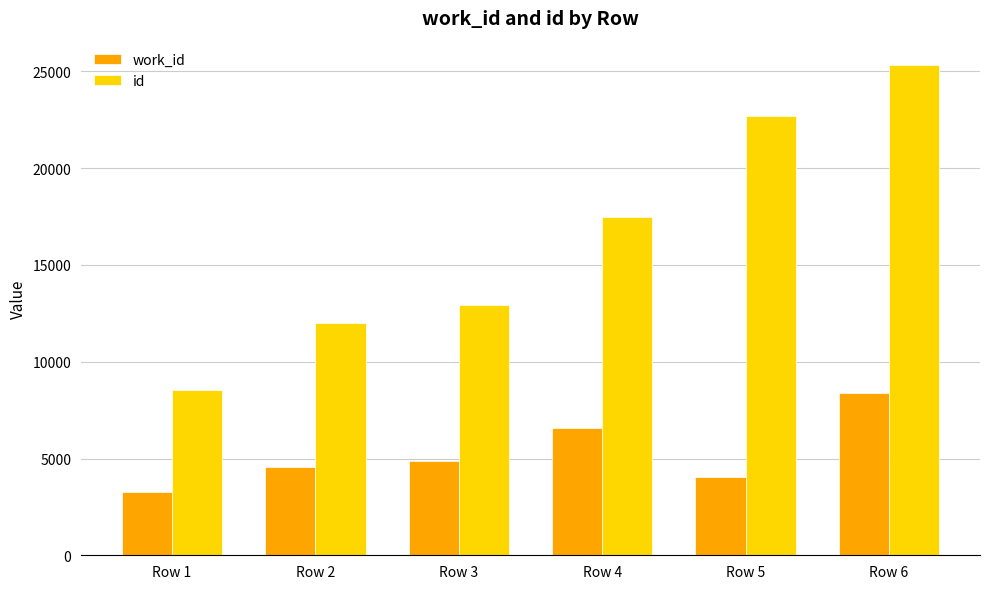

Is it true that work_id equals 4024 at Row 5?

True